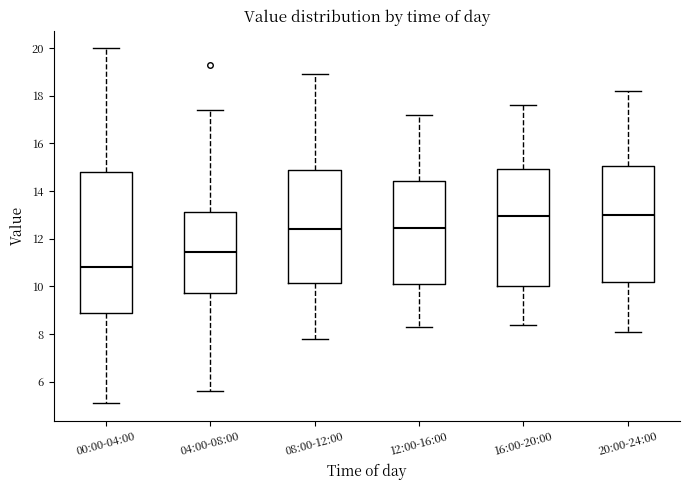

Comparing the boxes themselves (not the whiskers), which one is the tallest?

00:00-04:00